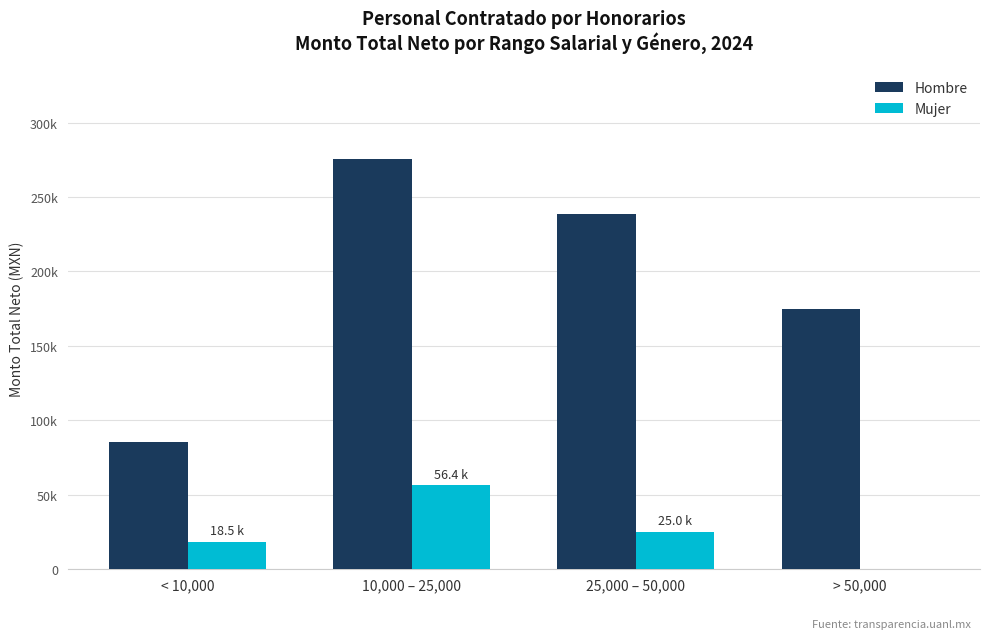

Are the bars grouped side by side (vs. stacked)?

Yes